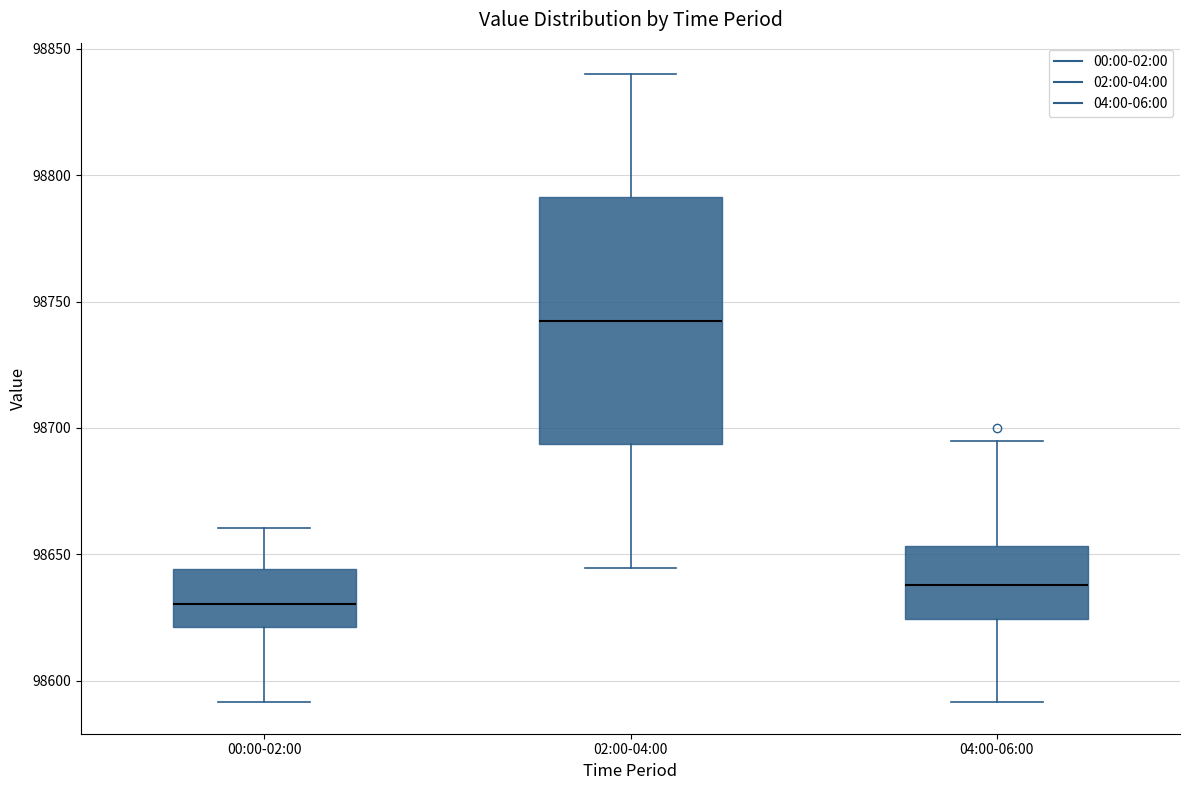

Reading left to right, transcribe this box plot: for each box, give where its median line is, the range the box spans, and where its two whiskers end, as read against the y-axis. The values are not printed on the chart, so give them approximately, as read against the axis.

00:00-02:00: median 98630, box 98620 to 98645, whiskers 98590 to 98660
02:00-04:00: median 98745, box 98695 to 98790, whiskers 98645 to 98840
04:00-06:00: median 98640, box 98625 to 98655, whiskers 98590 to 98695